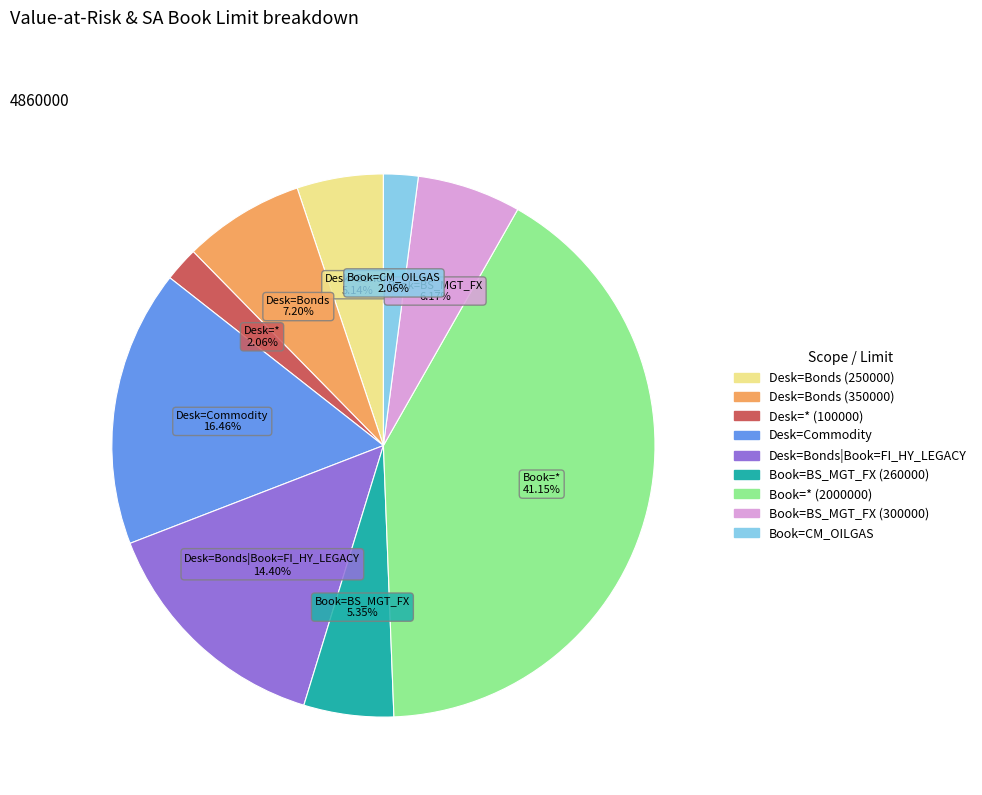

To the nearest percent, what is the difference between the Book=* (2000000) and Desk=* (100000) slice percentages?

39%